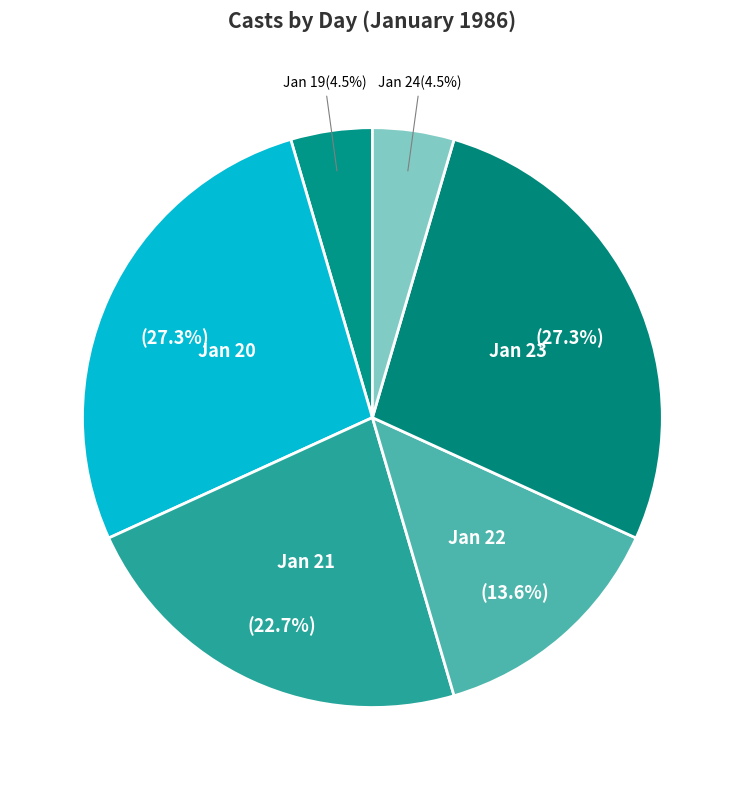

Is there a majority slice in this chart?

No